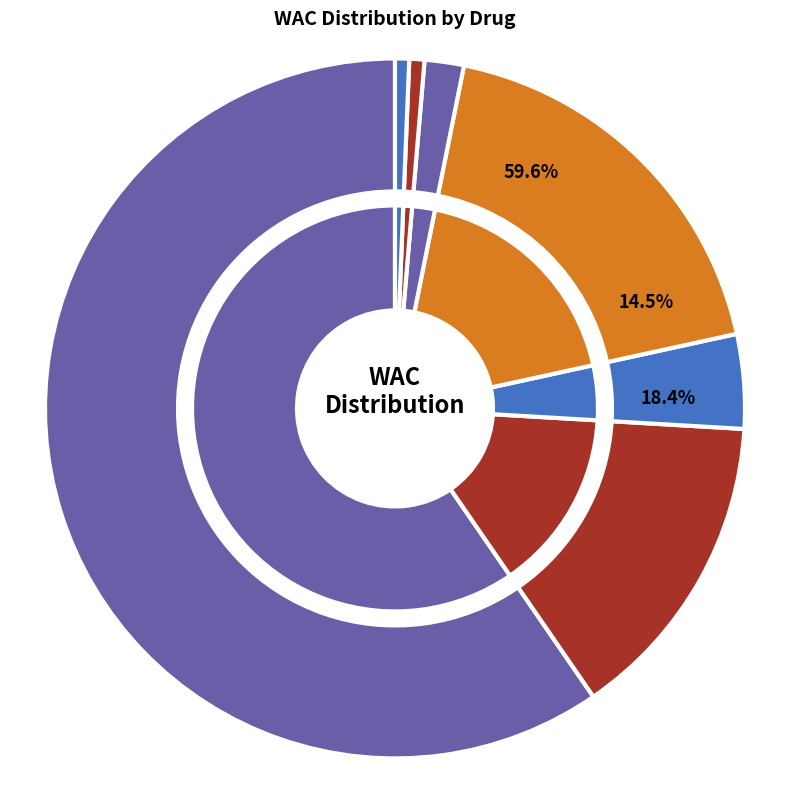

Does GEMCITABINE 1GM represent more than half of the total?

No